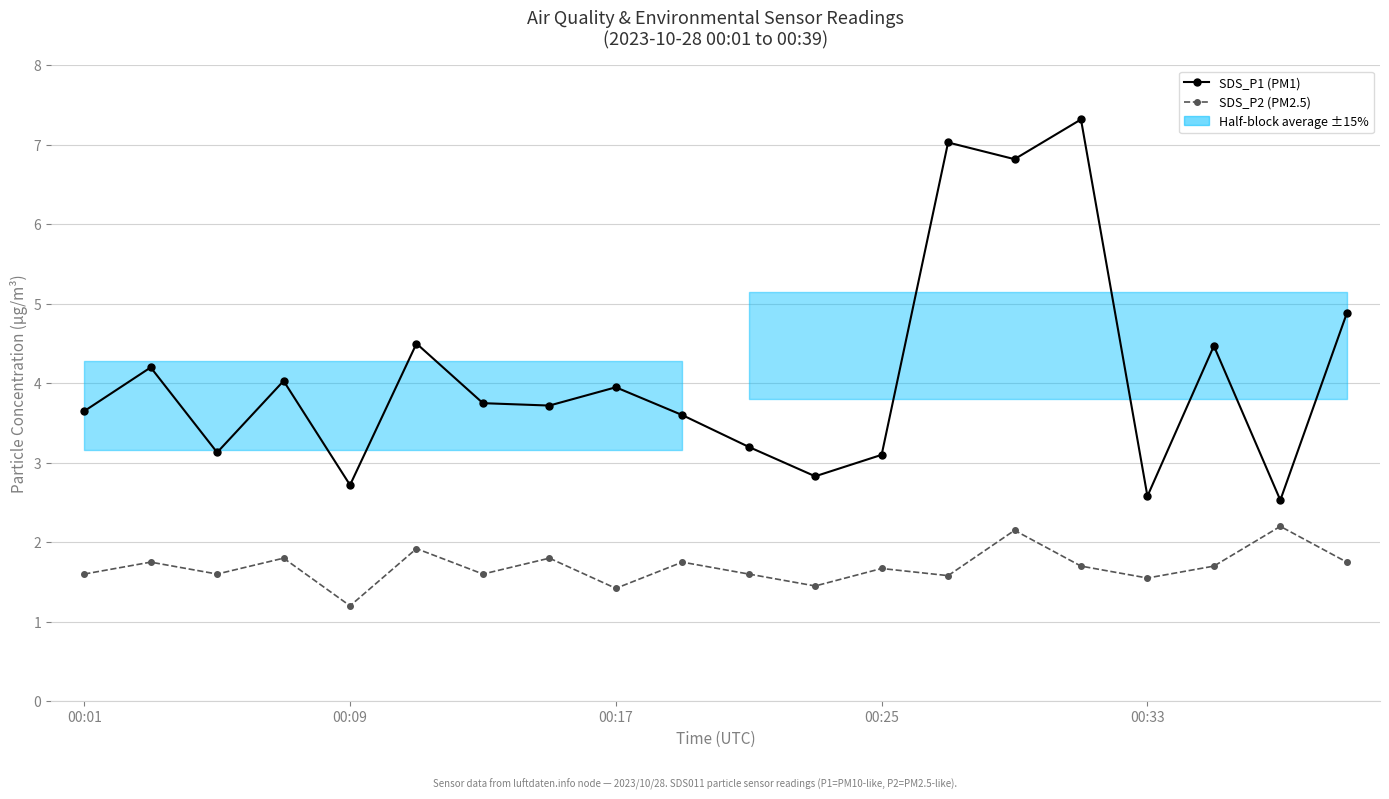

What is the minimum value for SDS_P1 (PM1)?

2.5